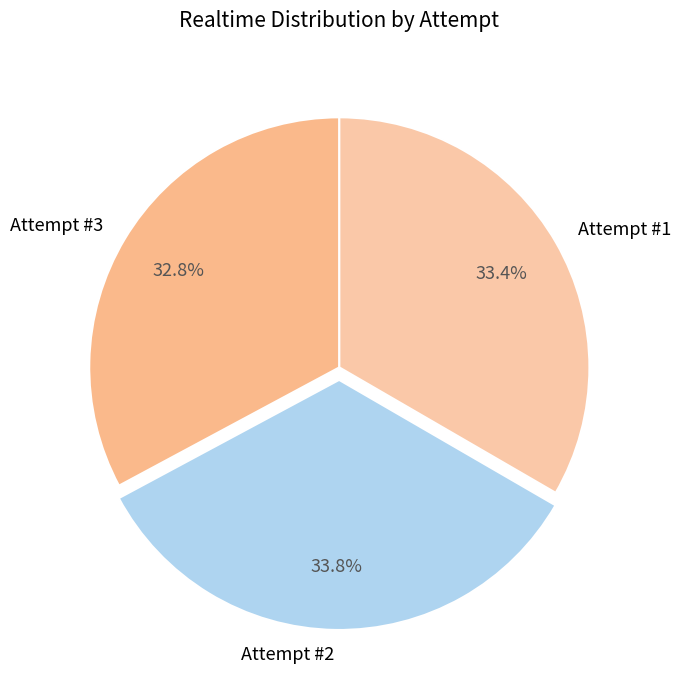

How many segments does this pie chart have?

3